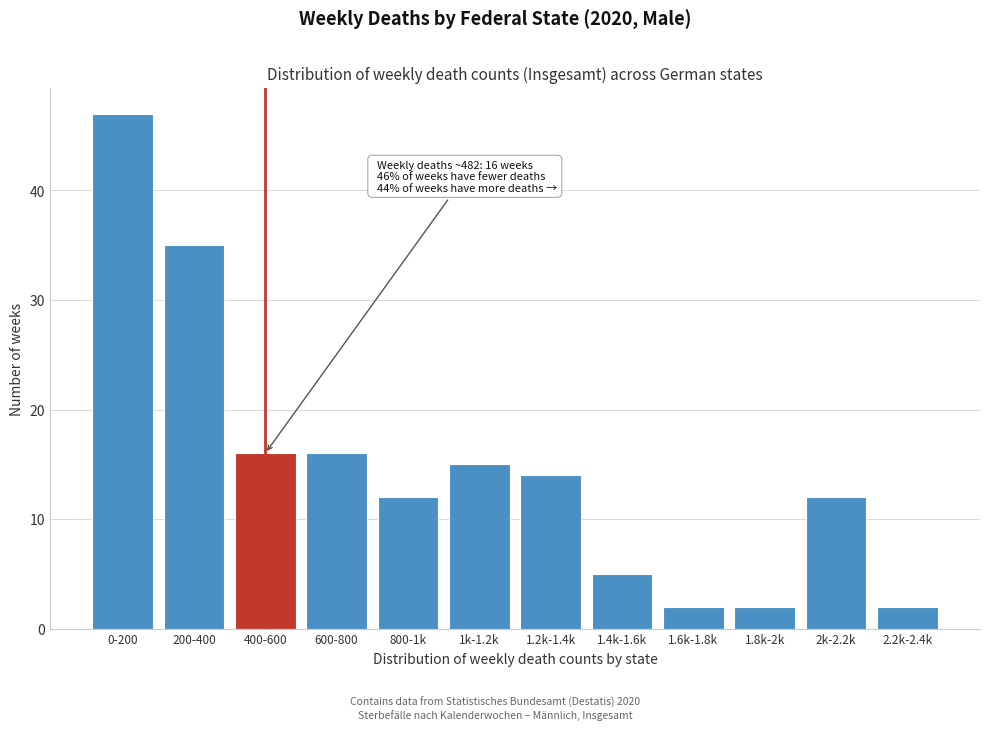

Reading left to right, what are all the values shown in this chart?

0-200=47	200-400=35	400-600=16	600-800=16	800-1k=12	1k-1.2k=15	1.2k-1.4k=14	1.4k-1.6k=5	1.6k-1.8k=2	1.8k-2k=2	2k-2.2k=12	2.2k-2.4k=2